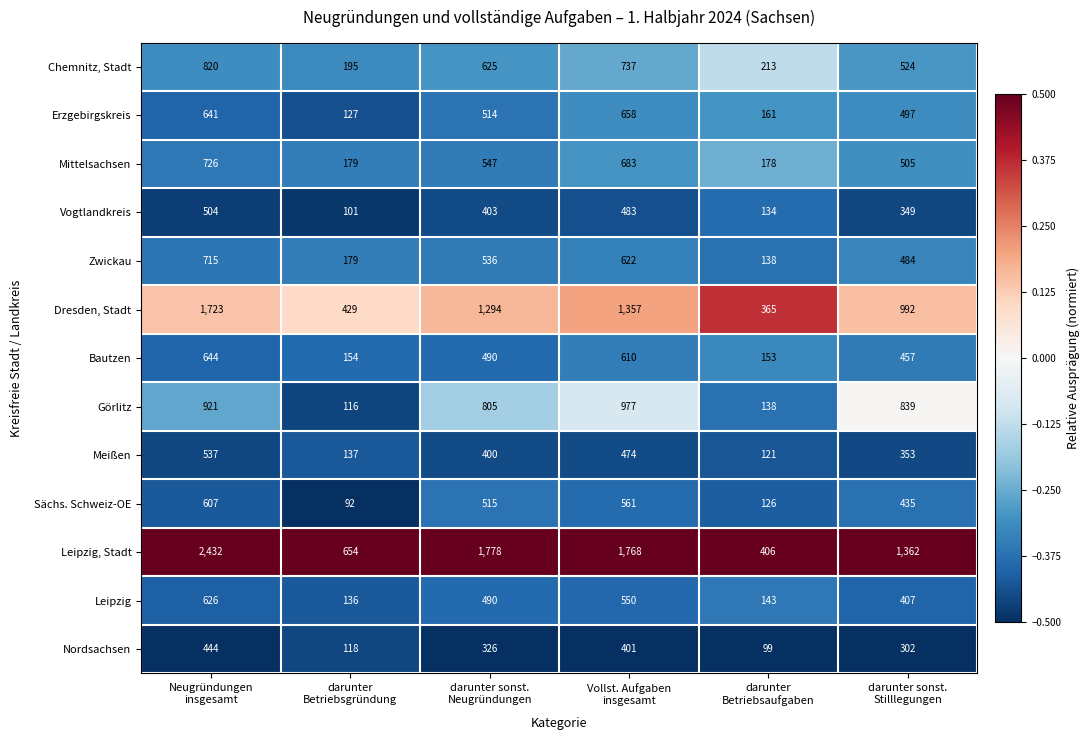

What is the difference between the second highest and minimum values in the Meißen series?

353